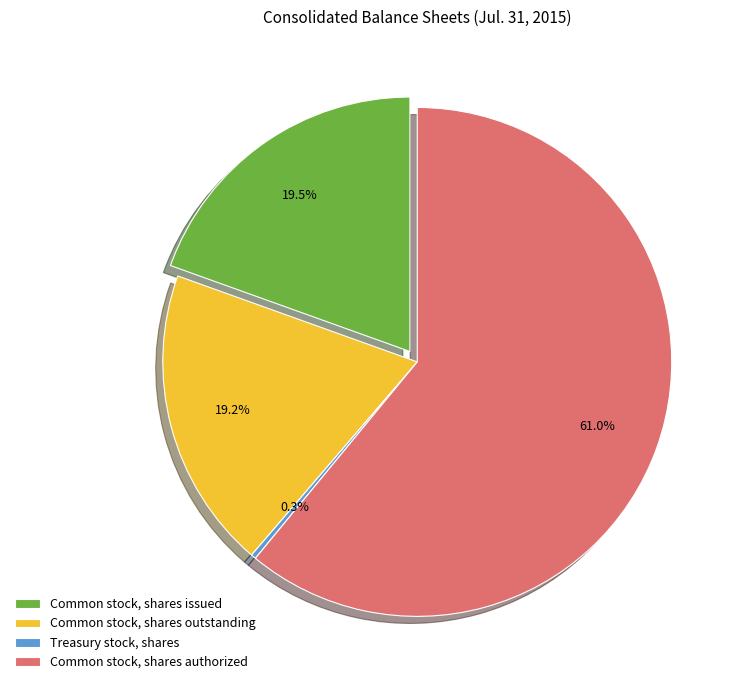

The Common stock, shares authorized slice represents 49% of the pie. True or false?

False